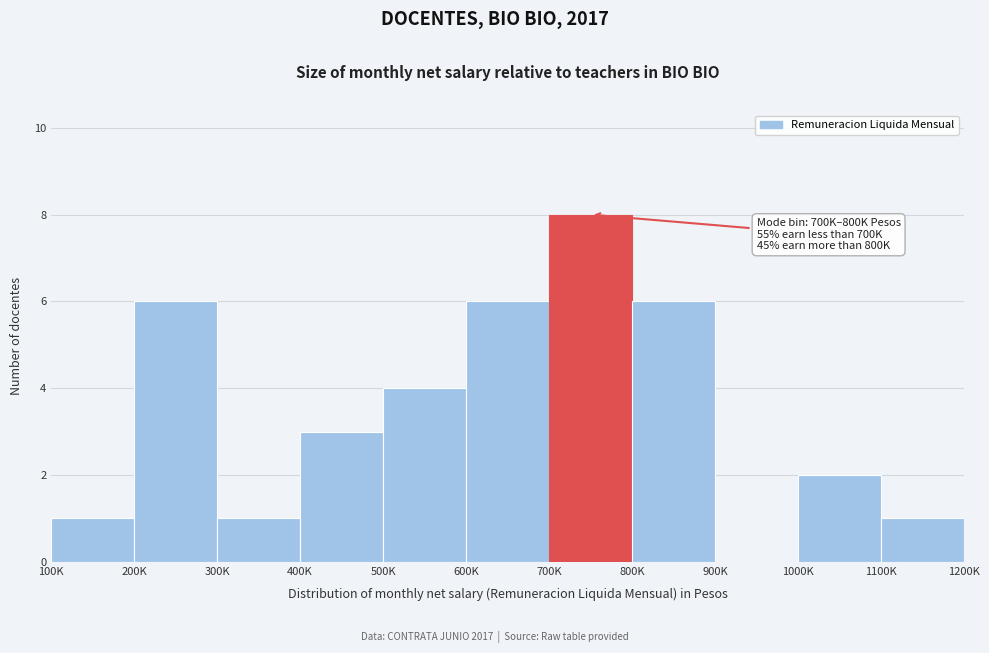

Reading left to right, extract all data points from this chart.

100K=1	200K=6	300K=1	400K=3	500K=4	600K=6	700K=8	800K=6	900K=0	1000K=2	1100K=1